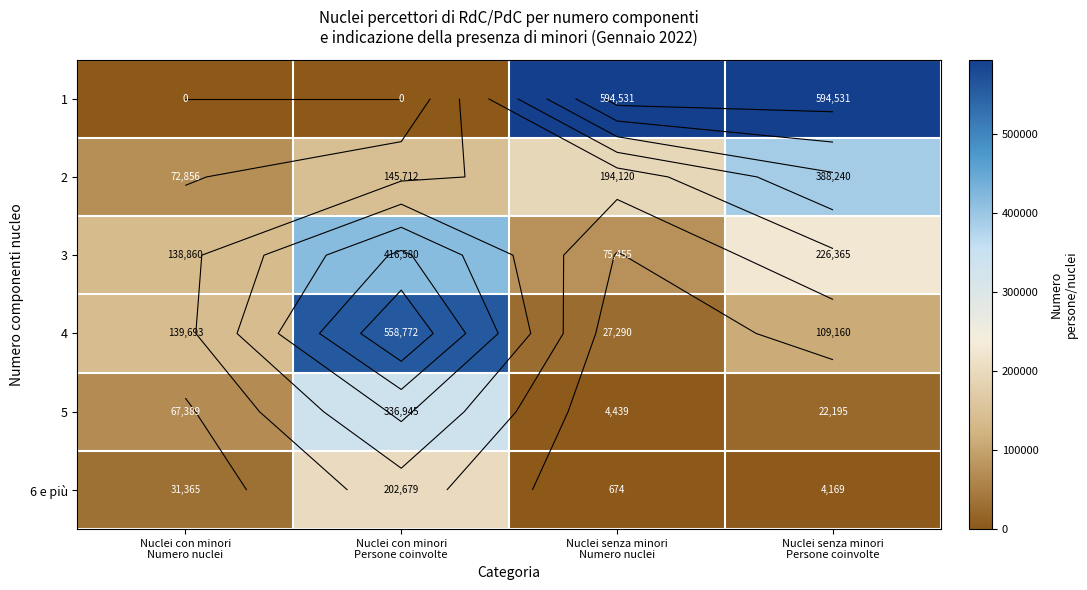

Read the 6 e più value at Nuclei con minori Persone coinvolte.

202679